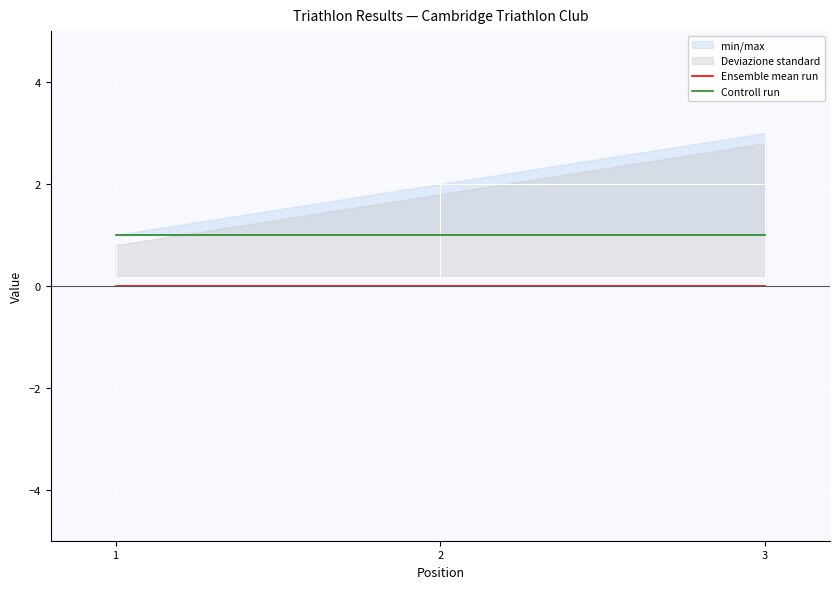

Reading left to right, transcribe all the data shown in this chart.

Ensemble mean run: 1=0	2=0	3=0
Controll run: 1=1	2=1	3=1